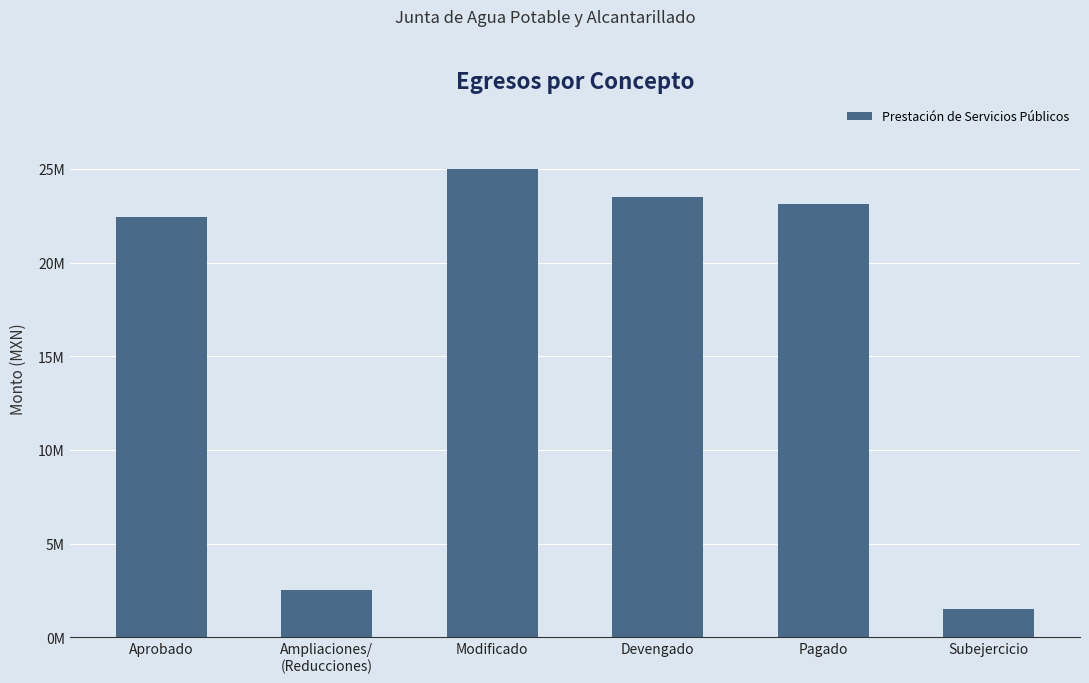

What is the ratio of the value at Subejercicio to the value at Modificado?

0.1